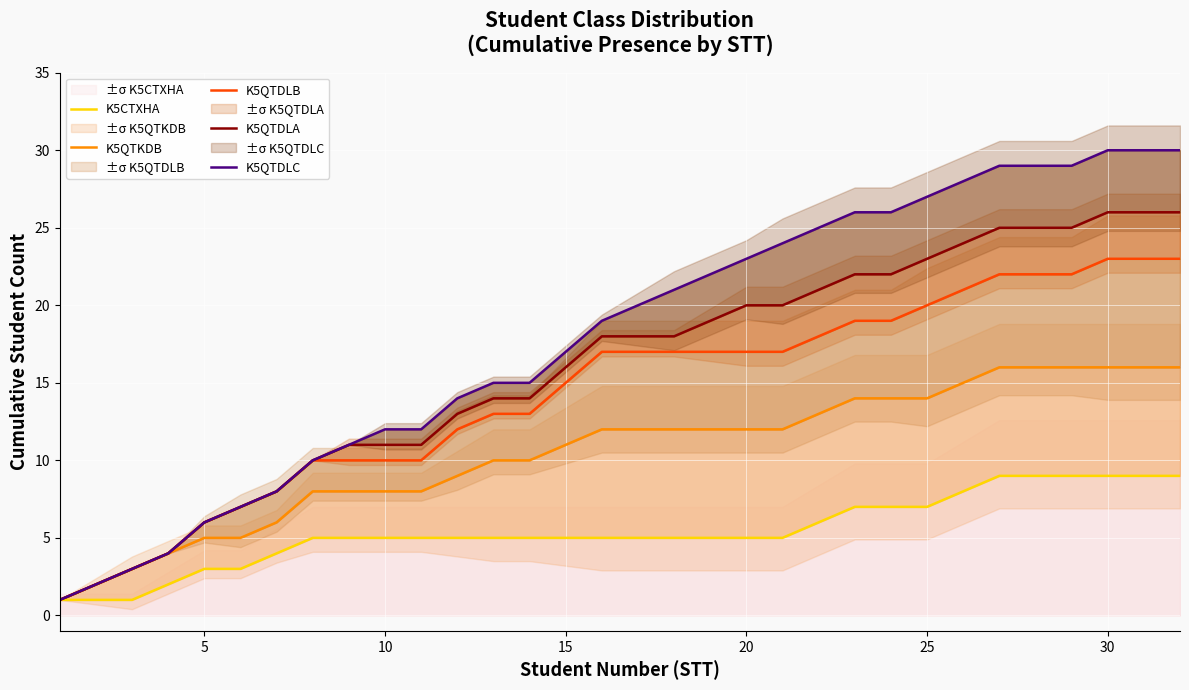

True or false: K5CTXHA and K5QTDLA intersect in this chart.

False